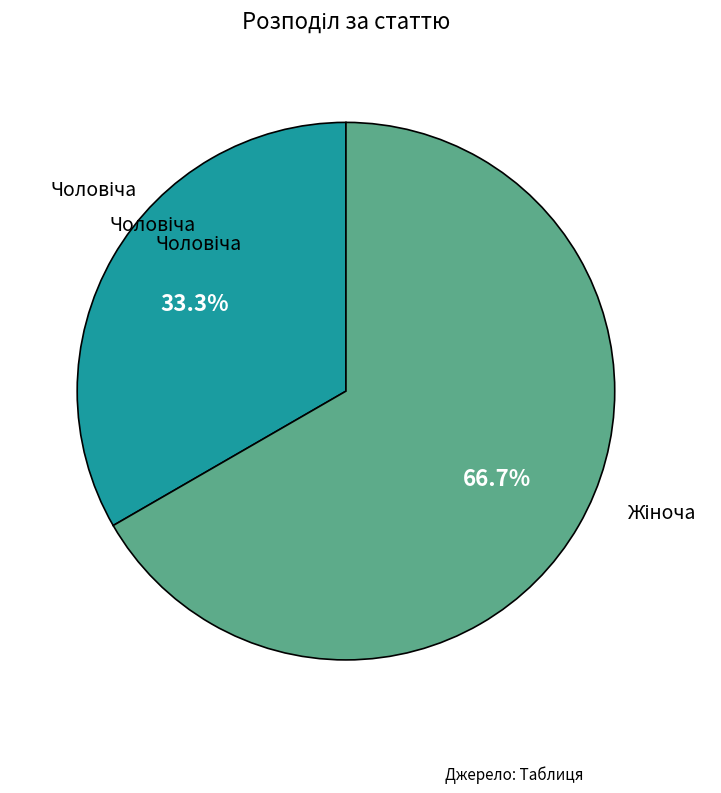

Does any single category account for the majority?

Yes